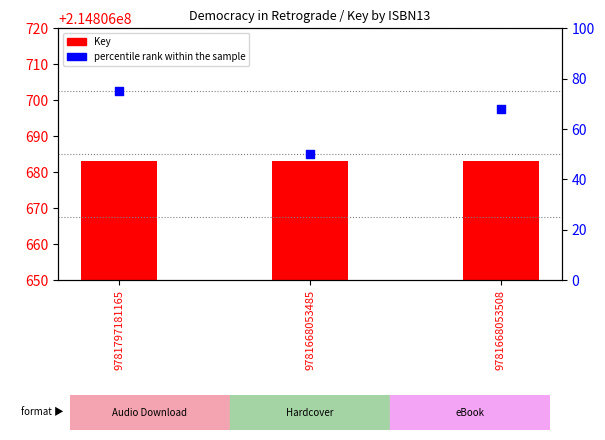

What is the total value across all series at 9781668053508?

214806751